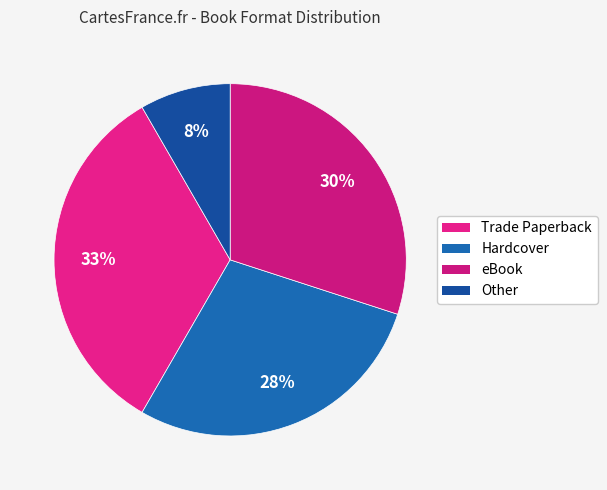

Is it true that Trade Paperback is 33% of the pie?

True